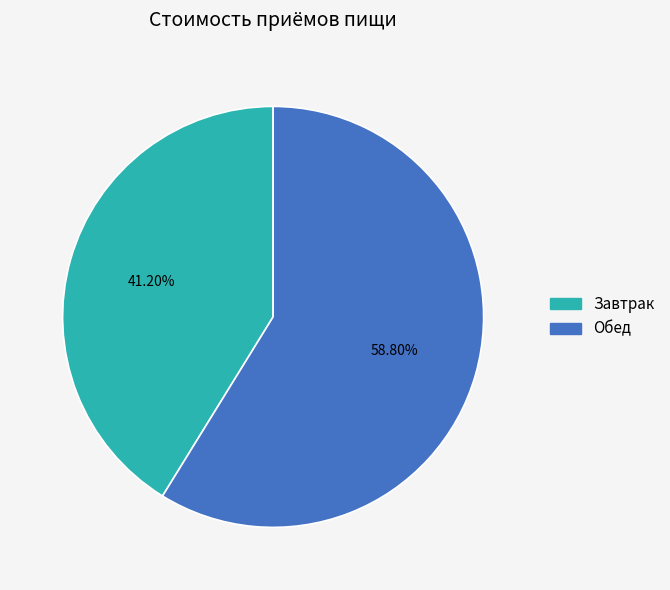

How many slices are in this pie chart?

2